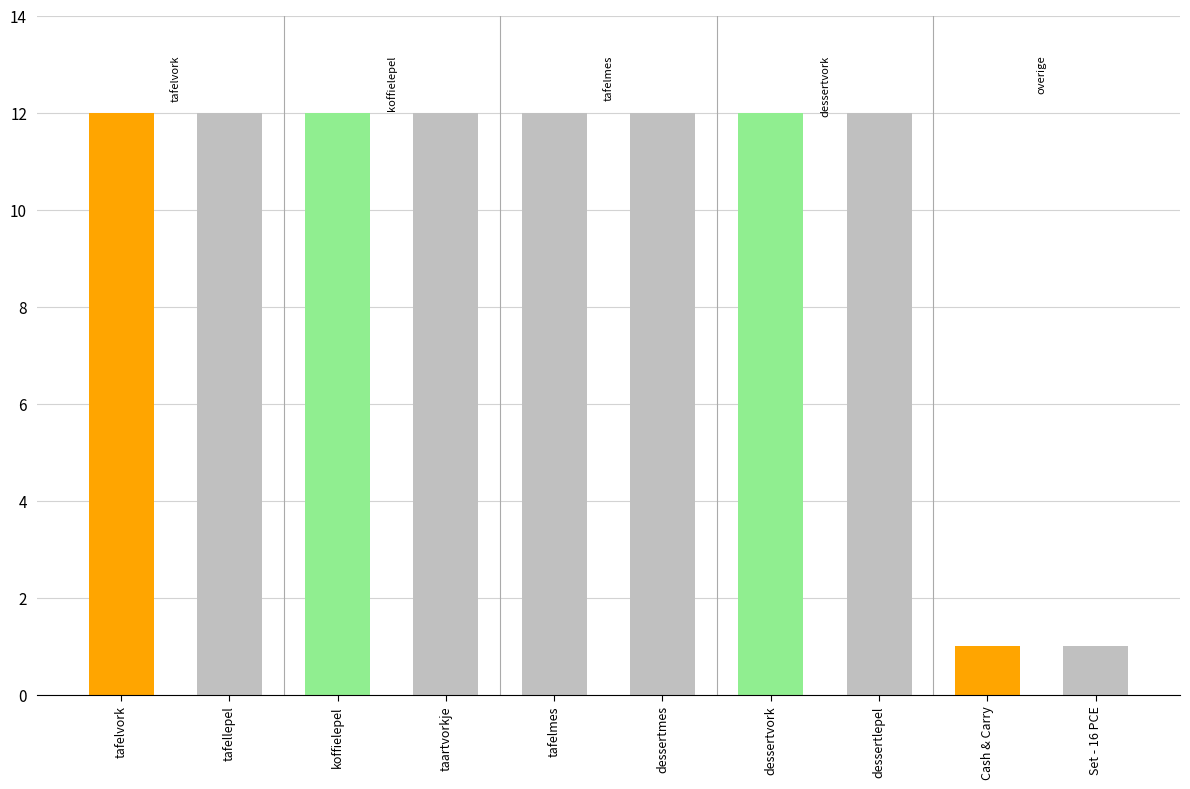

True or false: the data shows 5 at tafellepel.

False